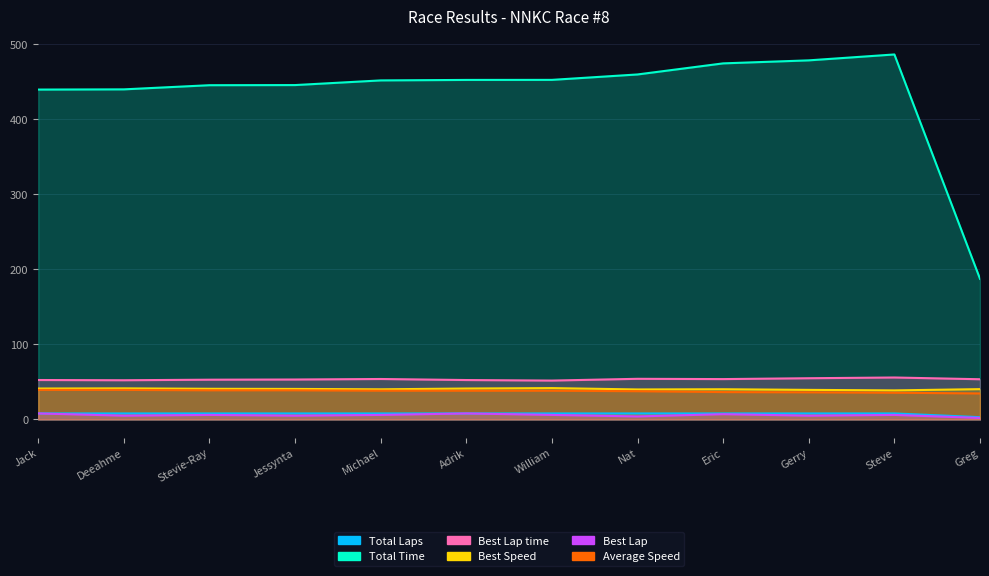

True or false: Best Lap time and Total Laps intersect in this chart.

False